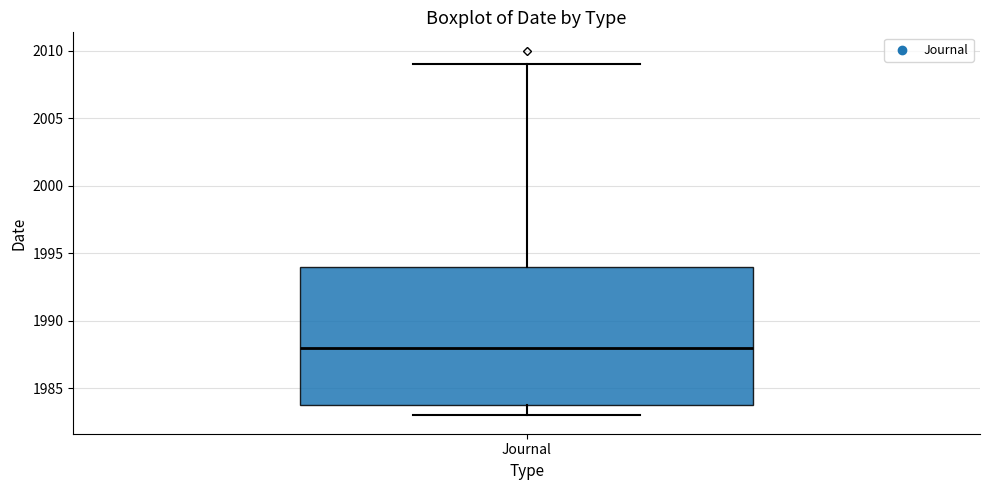

Transcribe this box plot: give where the median line is, the range the box spans, and where the two whiskers end, as read against the y-axis. The values are not printed on the chart, so give them approximately, as read against the axis.

median 1988, box 1984 to 1994, whiskers 1983 to 2009